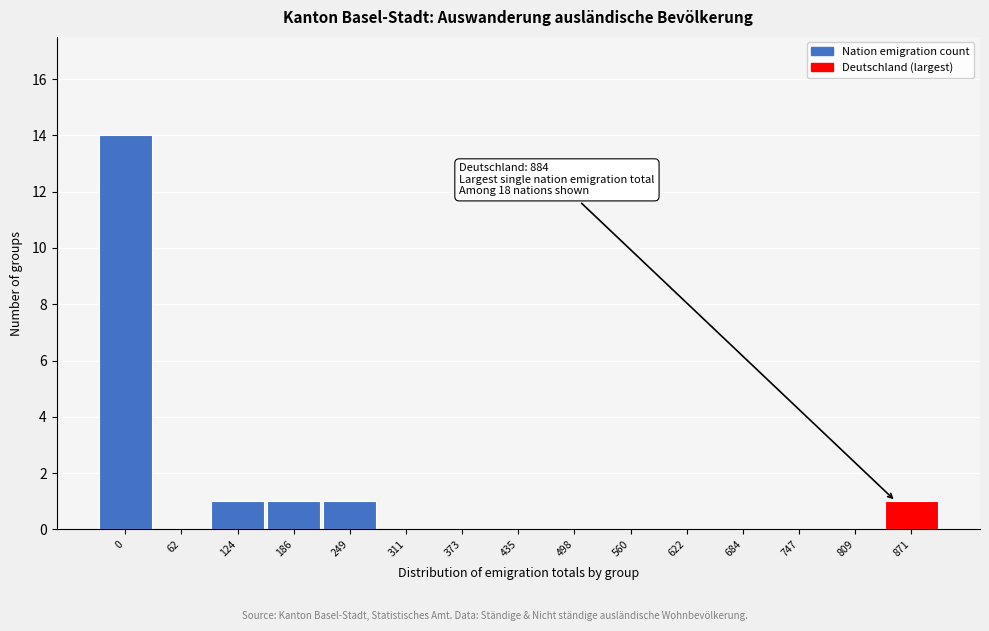

Reading left to right, list all the values displayed in this chart.

0=14	62=0	124=1	186=1	249=1	311=0	373=0	435=0	498=0	560=0	622=0	684=0	747=0	809=0	871=1